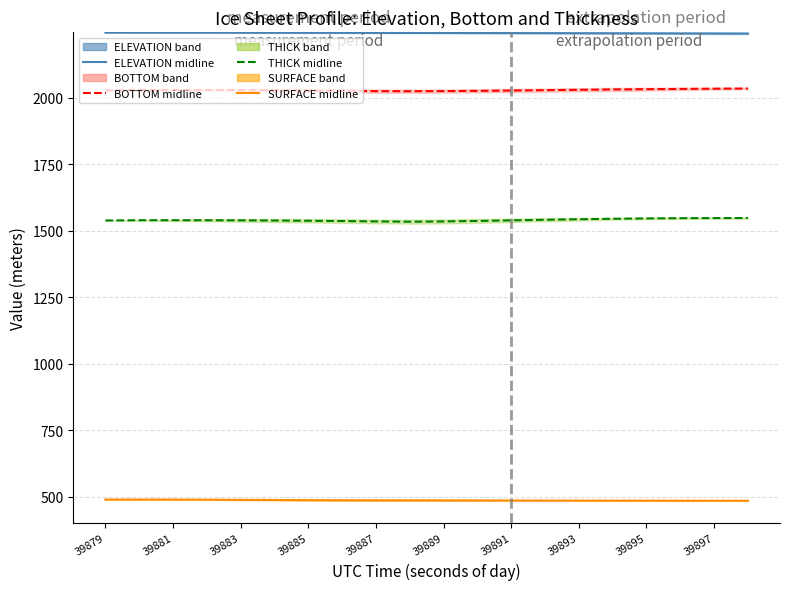

What is the sum of all ELEVATION midline values?

44880.4